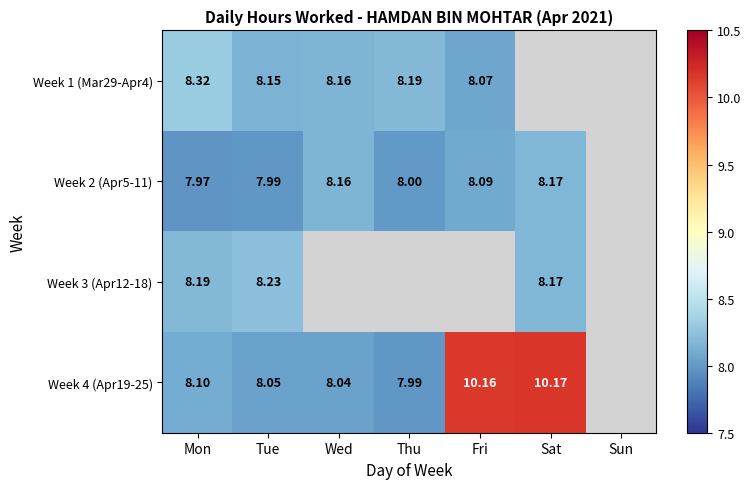

Is the value of Week 4 (Apr19-25) at Tue greater than the value of Week 2 (Apr5-11) at Sat?

No